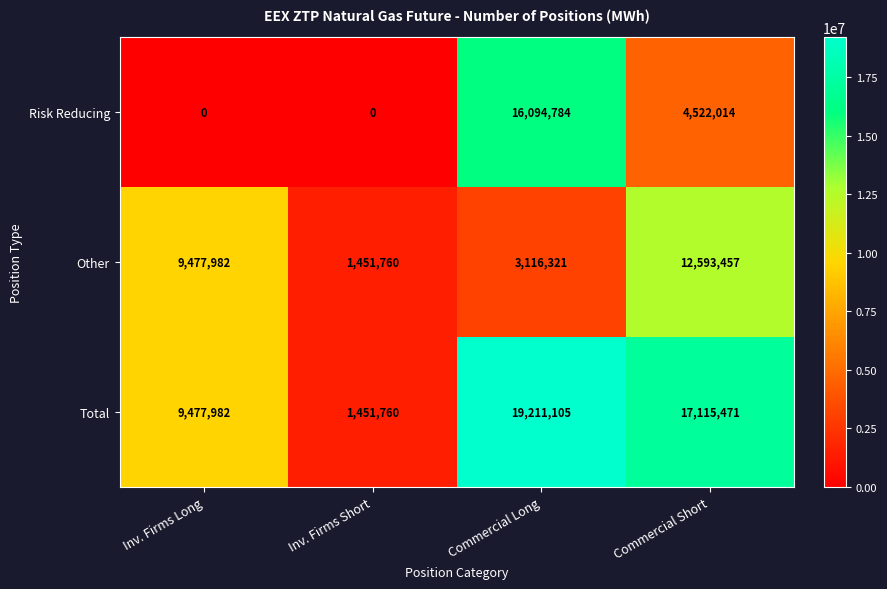

What is the spread (max minus min) of values at Commercial Long?

16094784